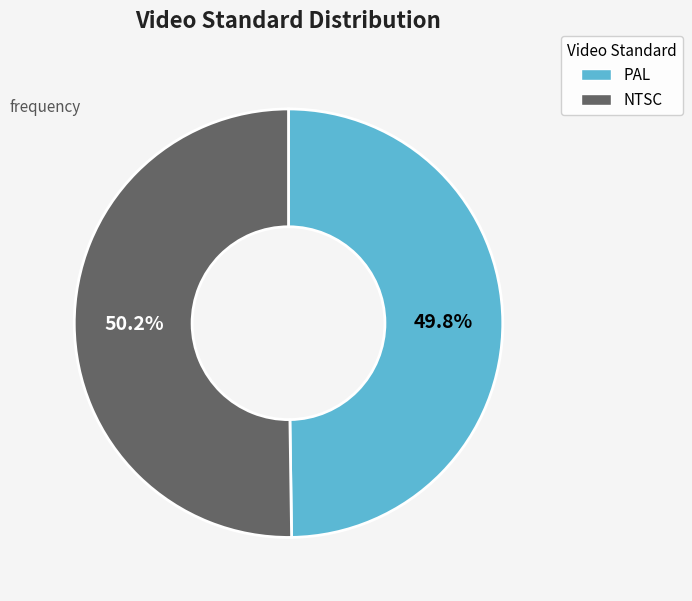

What is the ratio of the value at PAL to the value at NTSC?

1.0